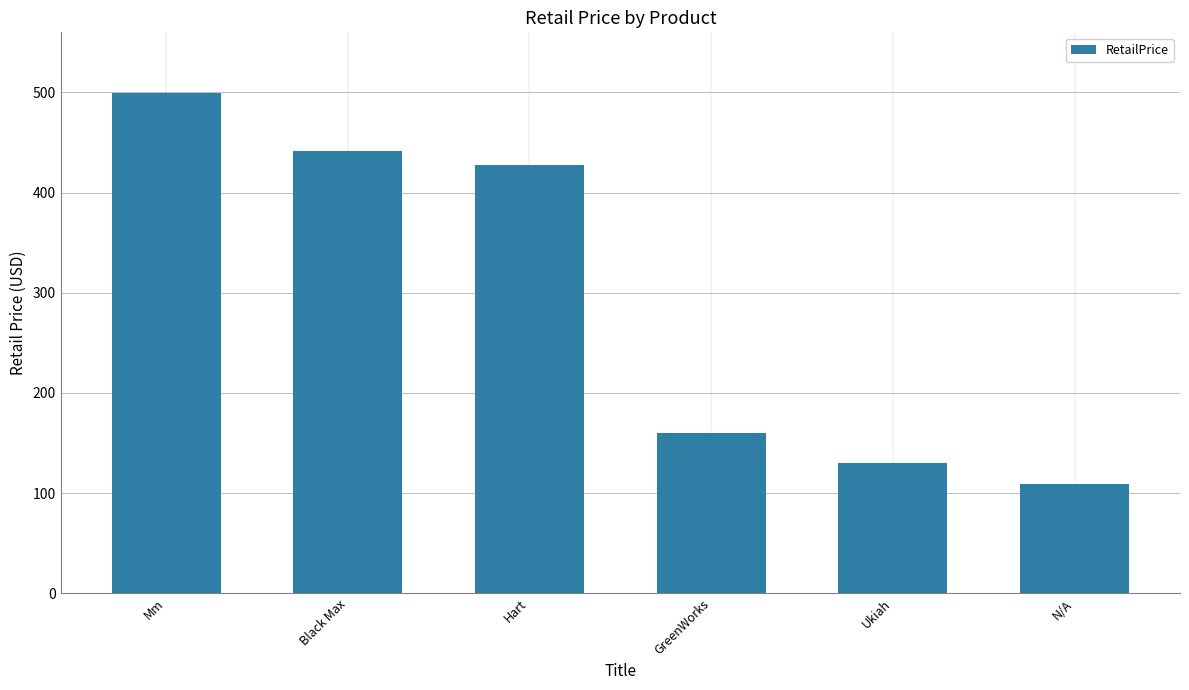

How many data points are less than 428?

3